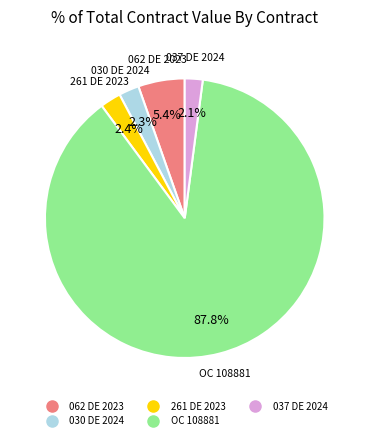

To the nearest percent, what is the average slice percentage?

20%